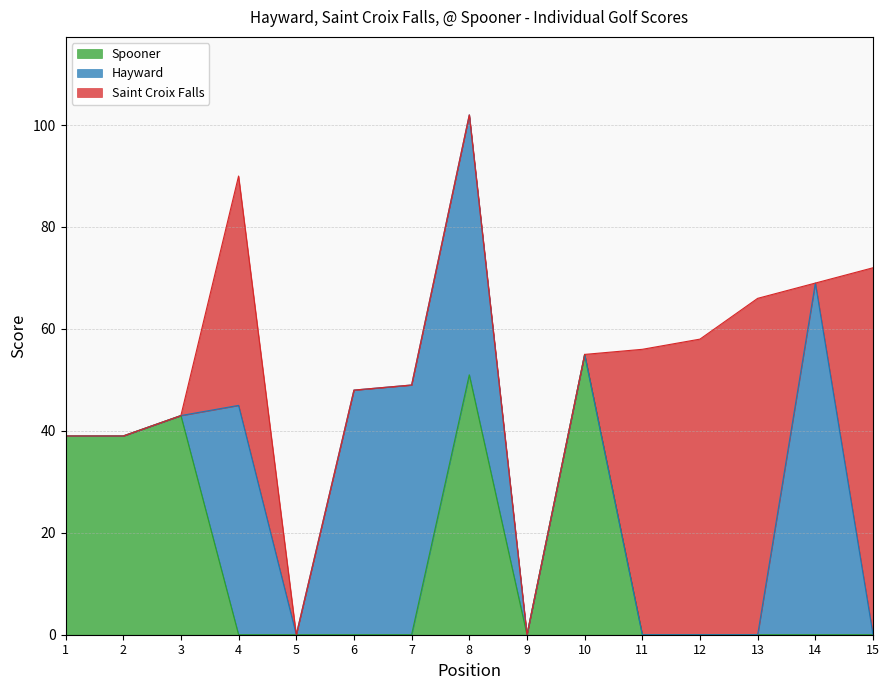

Does the chart have visible grid lines?

Yes